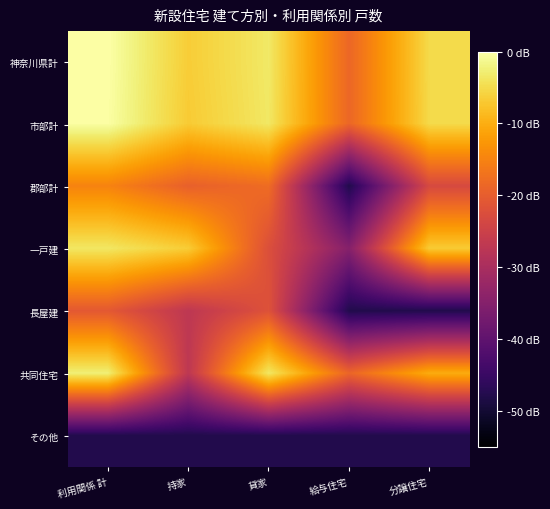

Reading left to right, extract all data points from this chart.

神奈川県計: 利用関係 計=0.0	持家=-6.6	貸家=-3.4	給与住宅=-18.7	分譲住宅=-5.1
市部計: 利用関係 計=-0.1	持家=-6.8	貸家=-3.6	給与住宅=-18.7	分譲住宅=-5.2
郡部計: 利用関係 計=-15.0	持家=-19.6	貸家=-18.0	給与住宅=-47.9	分譲住宅=-23.3
一戸建: 利用関係 計=-3.6	持家=-6.6	貸家=-22.3	給与住宅=-34.9	分譲住宅=-6.7
長屋建: 利用関係 計=-20.7	持家=-27.1	貸家=-21.9	給与住宅=-47.9	分譲住宅=-47.9
共同住宅: 利用関係 計=-2.5	持家=-27.1	貸家=-3.5	給与住宅=-18.8	分譲住宅=-10.1
その他: 利用関係 計=-47.9	持家=-47.9	貸家=-47.9	給与住宅=-47.9	分譲住宅=-47.9